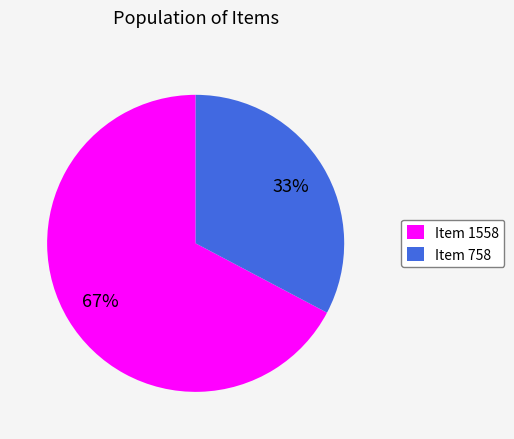

Count the number of slices in the pie.

2